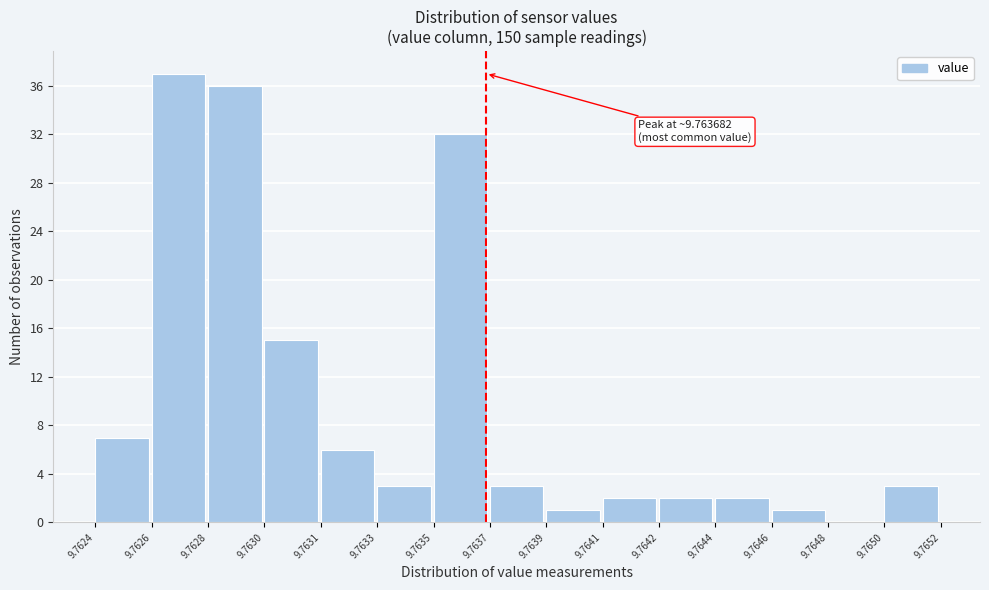

Reading left to right, extract all data points from this chart.

9.7624=7	9.7626=37	9.7628=36	9.7630=15	9.7631=6	9.7633=3	9.7635=32	9.7637=3	9.7639=1	9.7641=2	9.7642=2	9.7644=2	9.7646=1	9.7648=0	9.7650=3